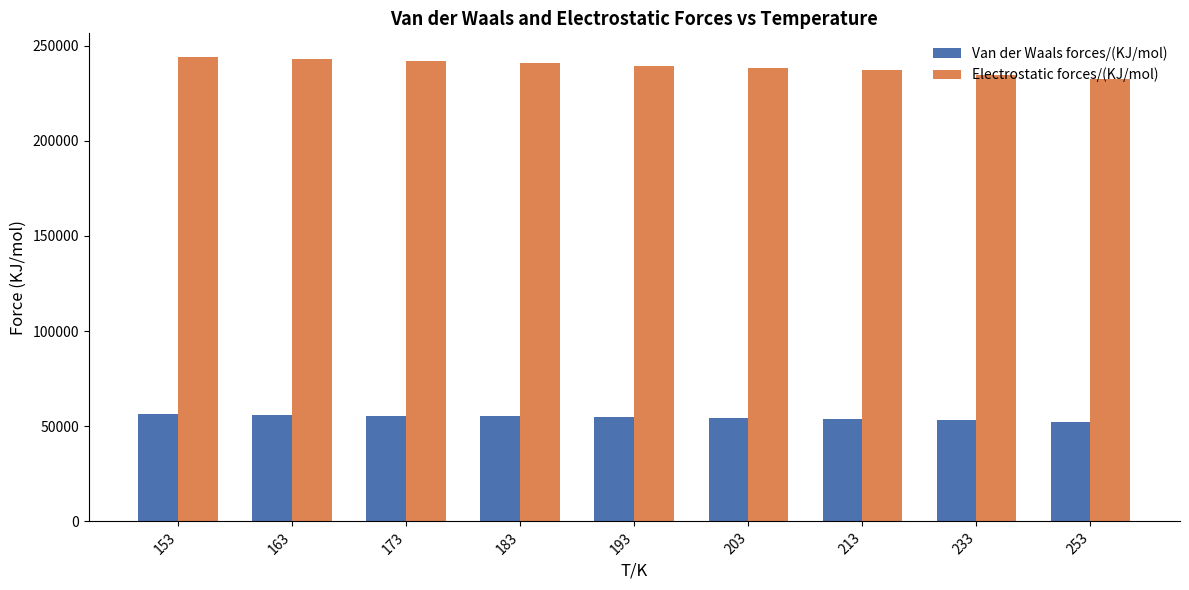

The Electrostatic forces/(KJ/mol) series shows 240976.3 at 183. True or false?

True